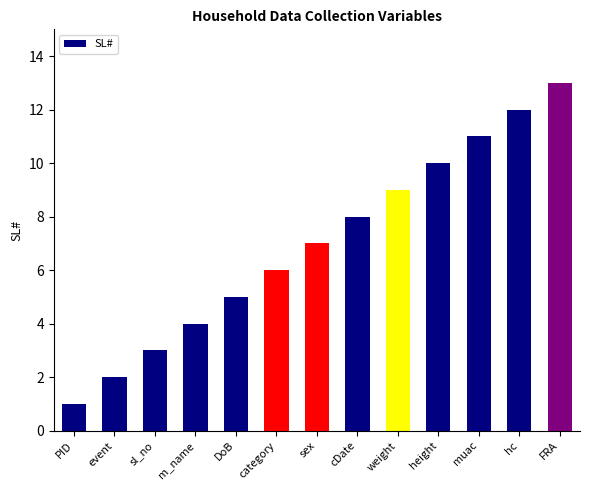

List the labels in order of value, smallest first.

PID, event, sl_no, m_name, DoB, category, sex, cDate, weight, height, muac, hc, FRA